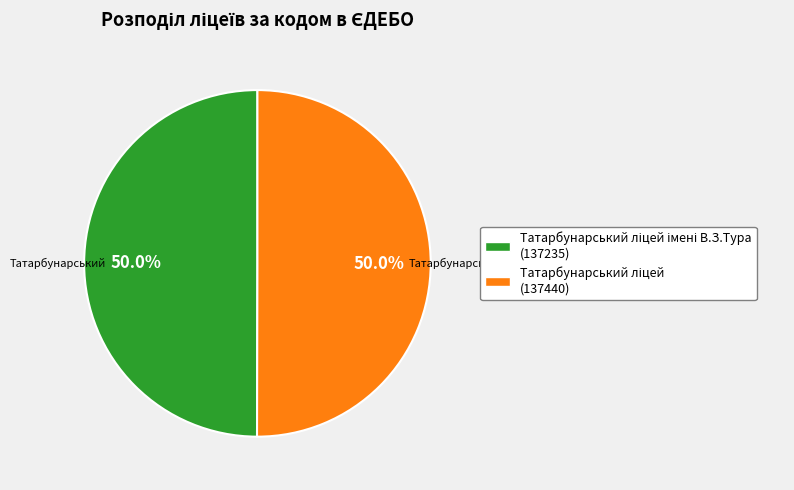

What is the largest slice in the pie chart?

Татарбунарський ліцей